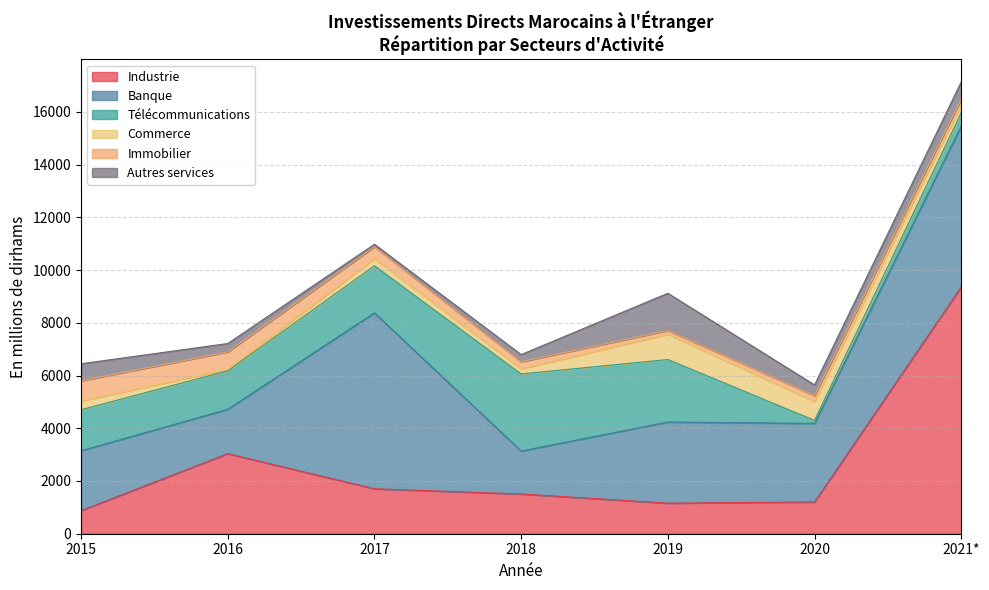

What is the maximum value for Industrie?

9361.0